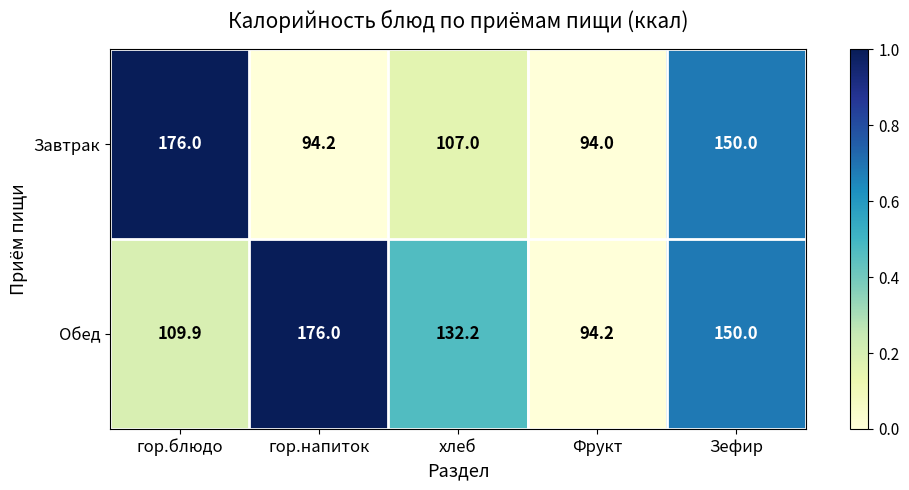

Rank the series by their average value, from lowest to highest.

Завтрак, Обед